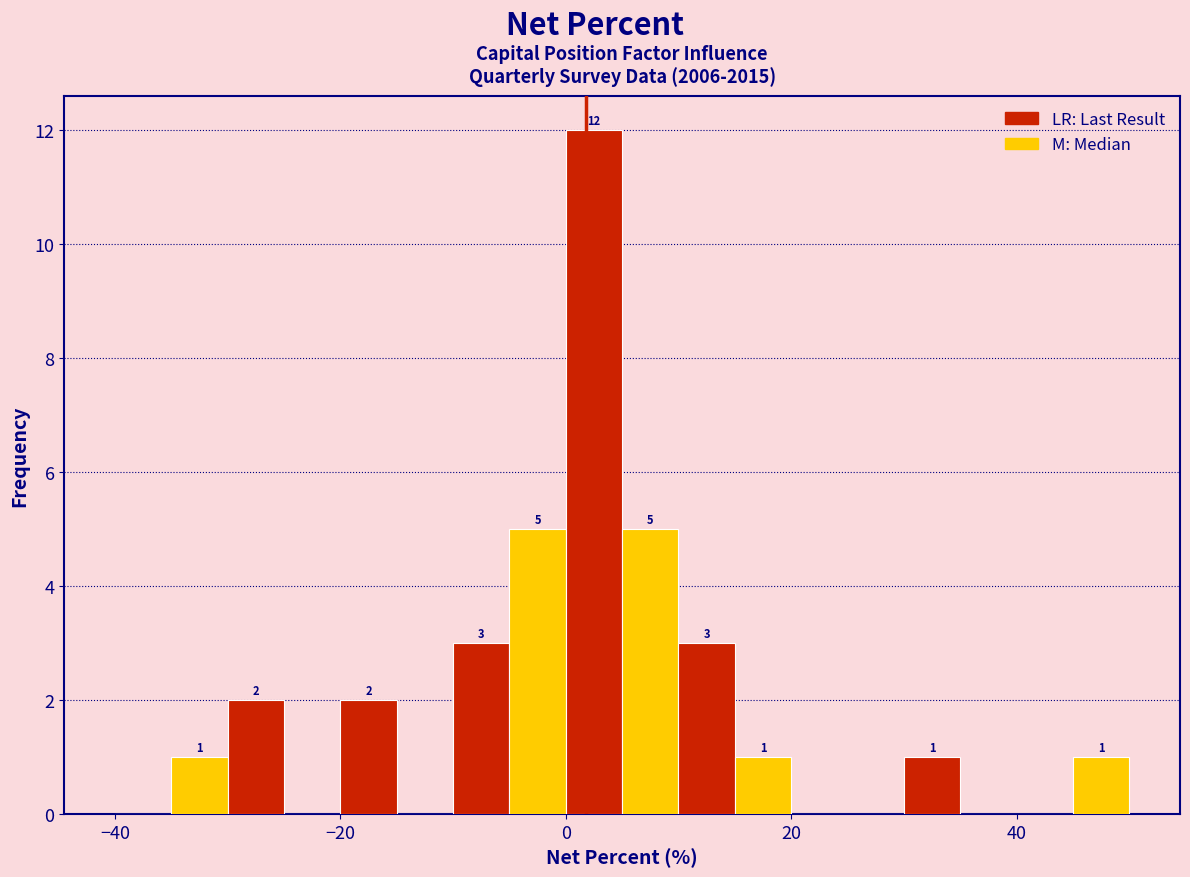

Read against the x-axis, roughly where is the centre of the tallest bar?

2